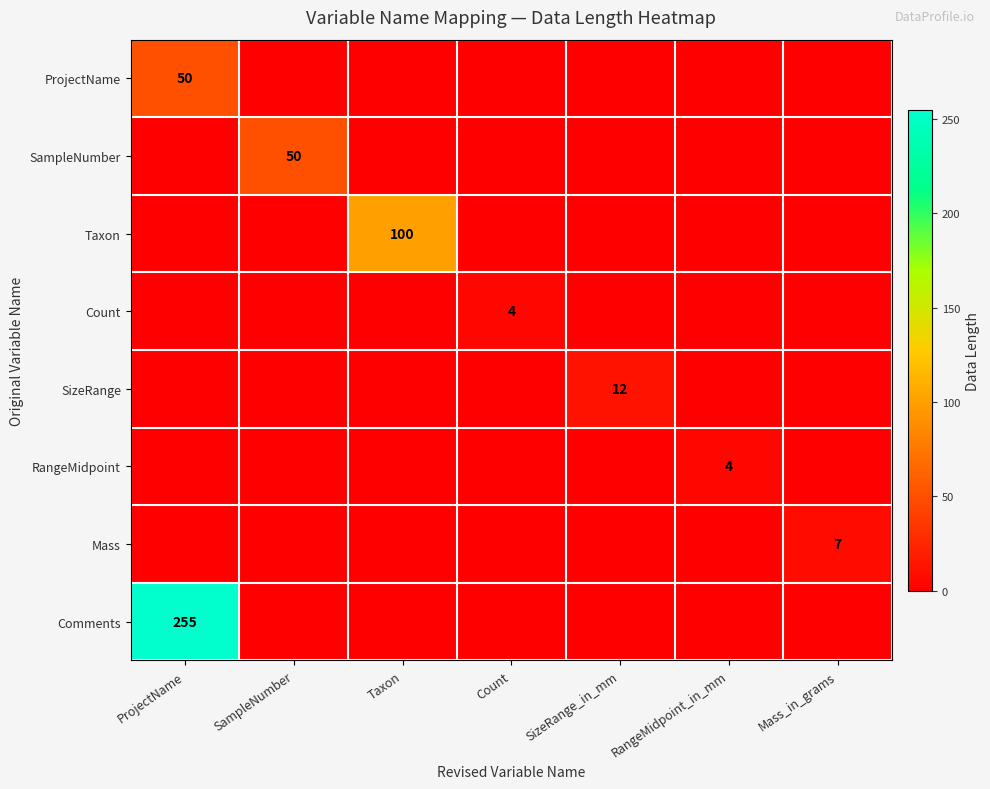

True or false: Count has a value of 4 at Count.

True